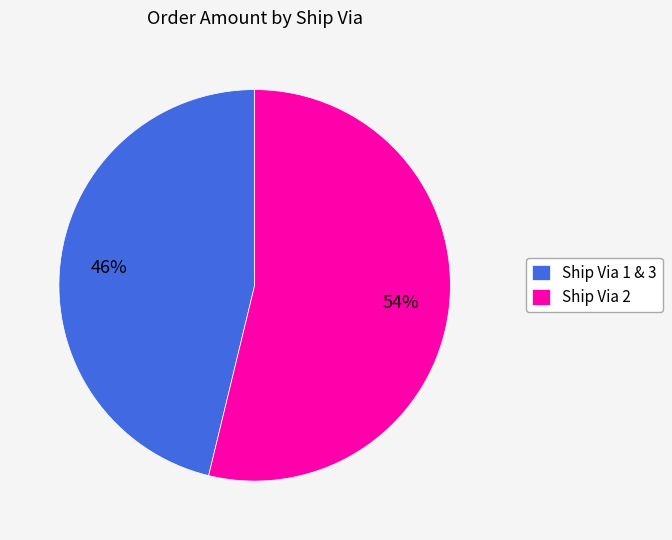

Is the sum of Ship Via 1 & 3 and Ship Via 2 greater than half?

Yes